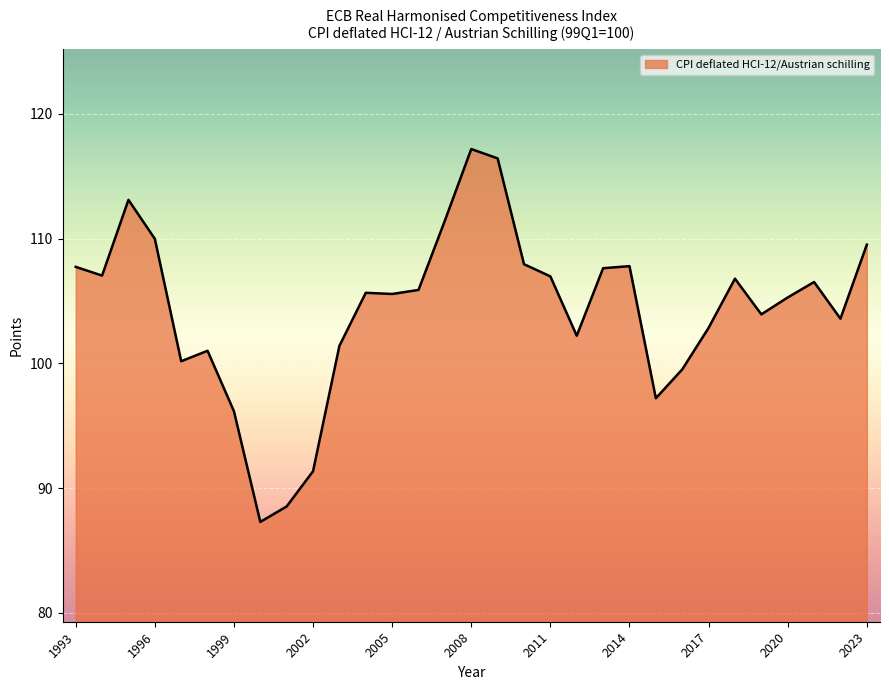

What is the difference between the maximum and minimum values?

29.9